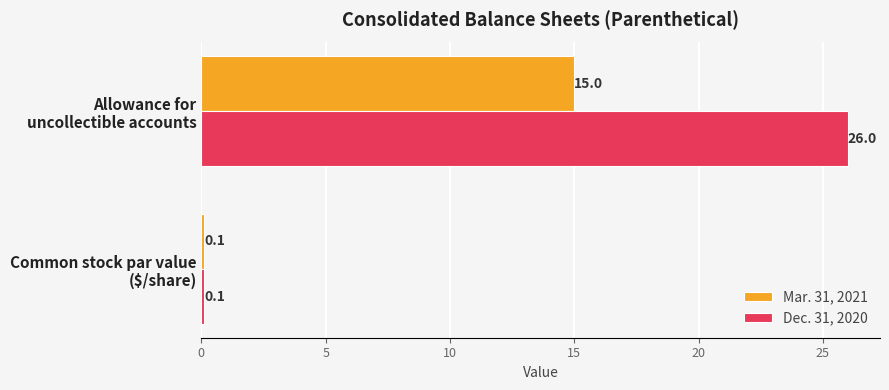

What is the average value of the Dec. 31, 2020 series?

13.1